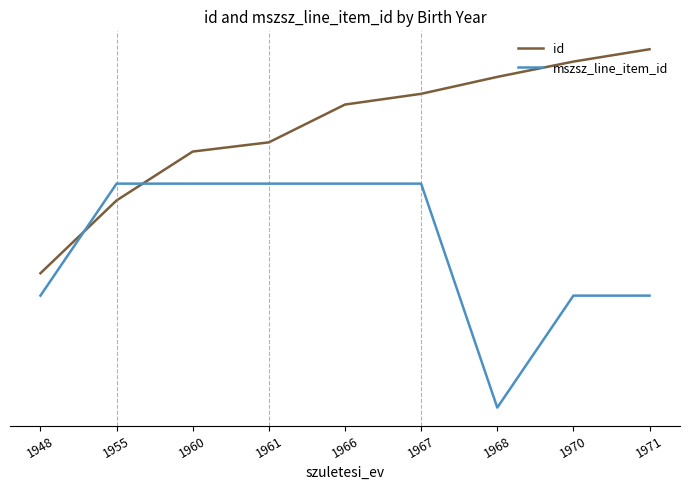

The value of id at 1970 is 1.5. True or false?

True